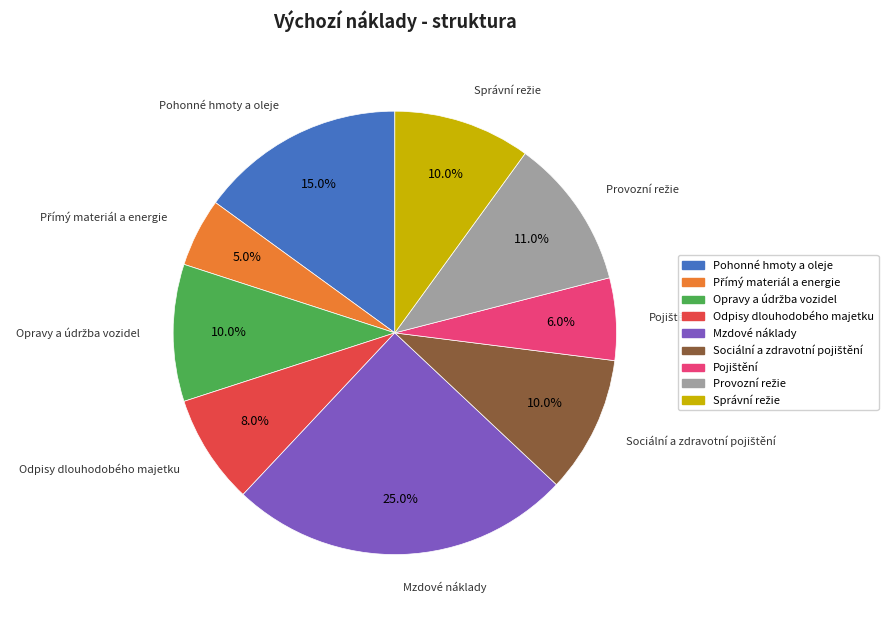

Combined, what portion of the pie is Pohonné hmoty a oleje and Mzdové náklady?

40.0%